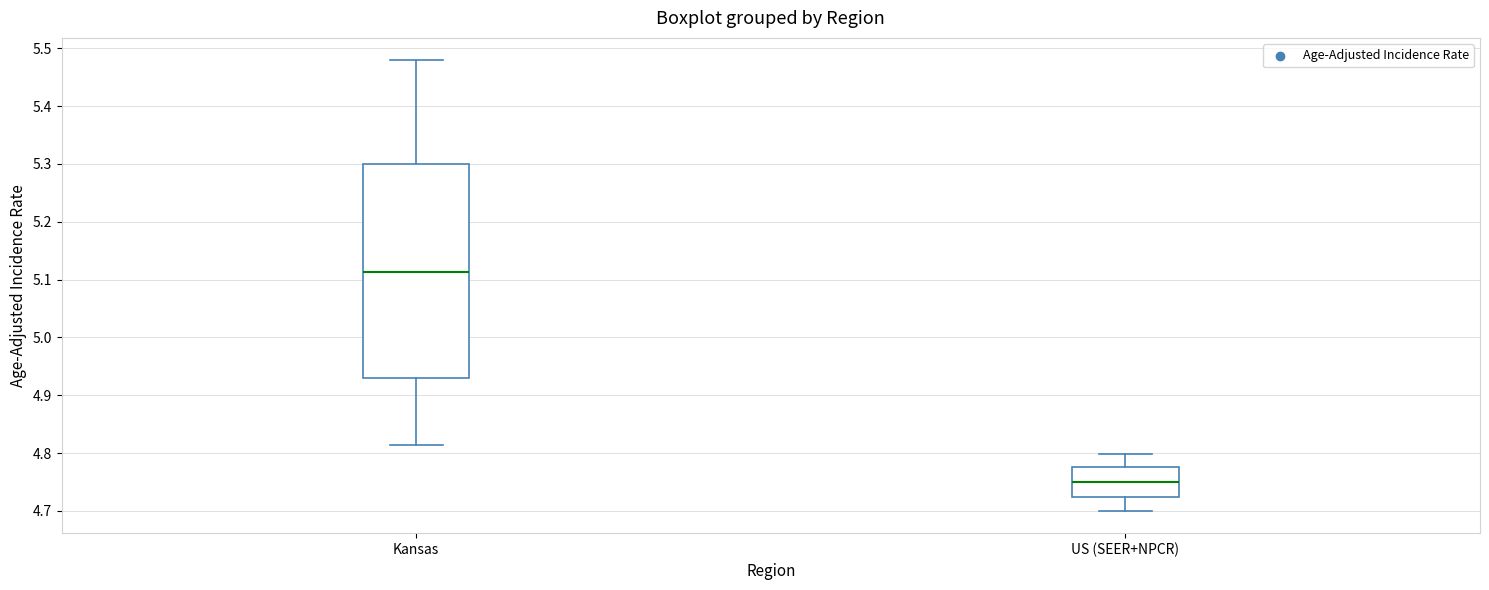

Reading left to right, read every box against the y-axis: the position of its median line, the range the box covers, and the ends of its whiskers. The values are not printed on the chart, so give them approximately, as read against the axis.

Kansas: median 5.11, box 4.93 to 5.30, whiskers 4.81 to 5.48
US (SEER+NPCR): median 4.75, box 4.72 to 4.78, whiskers 4.70 to 4.80